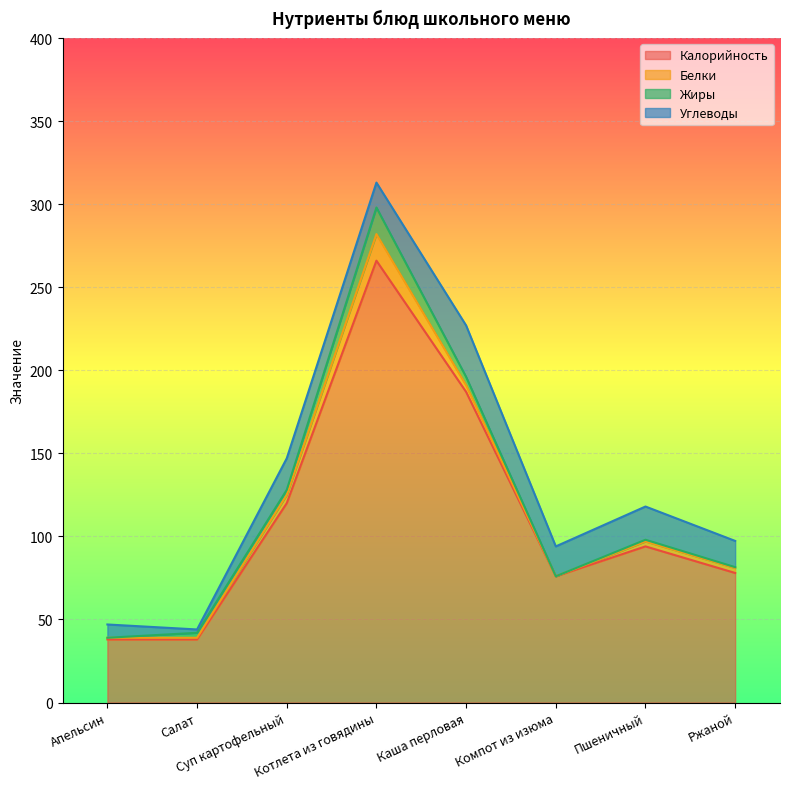

Between Апельсин and Салат, which is larger?

Апельсин